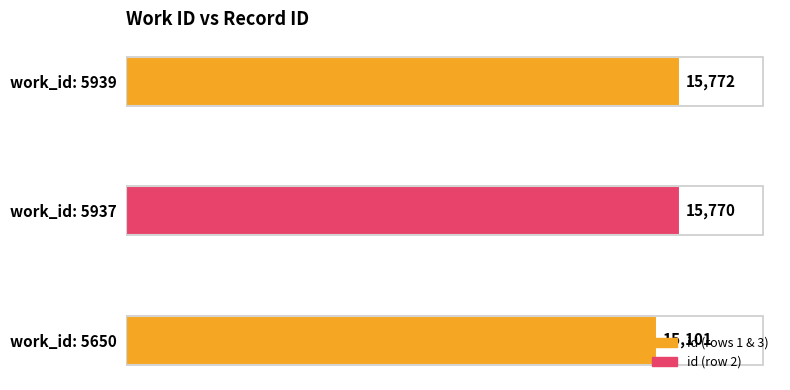

What is the smallest value displayed?

15101